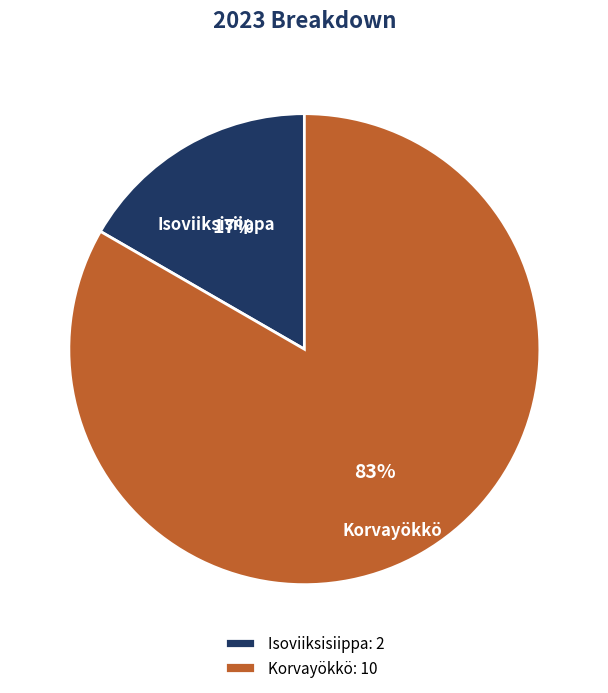

The Isoviiksisiippa slice represents 17% of the pie. True or false?

True